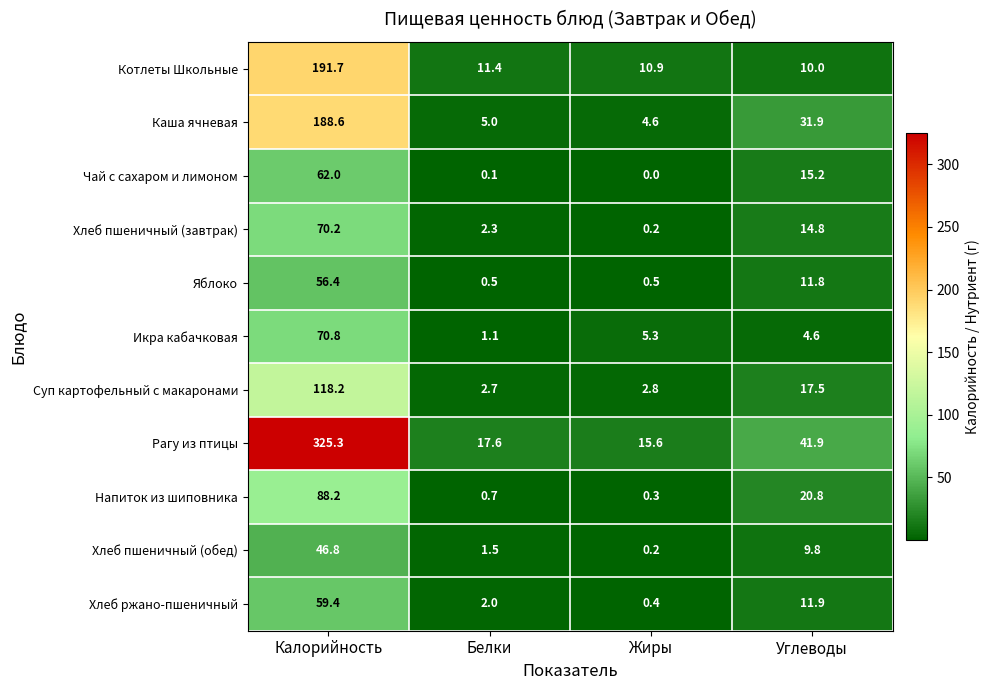

What is the difference between the Рагу из птицы values at Калорийность and Жиры?

309.7